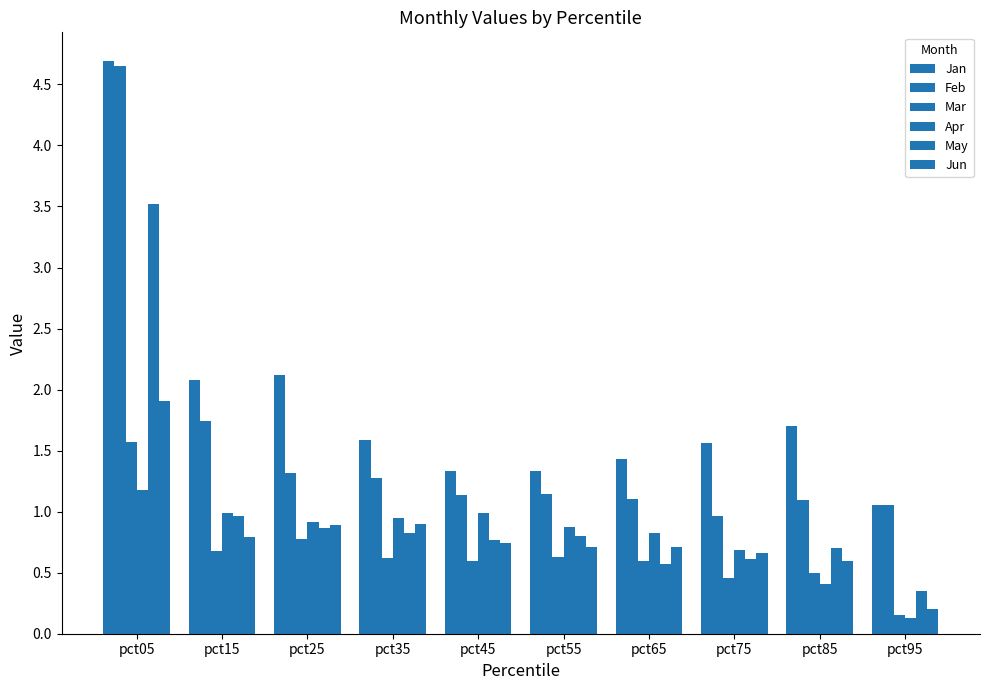

At pct35, list the series in order from largest to smallest.

Jan, Feb, Apr, Jun, May, Mar